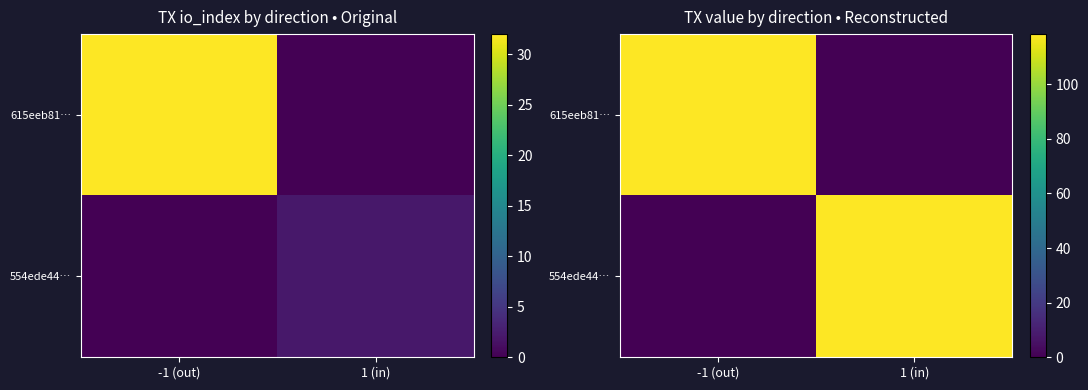

What is the sum of all 615eeb81… values?

118.4